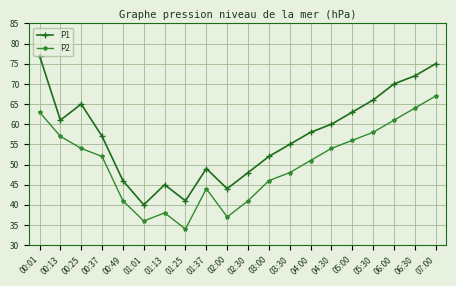

In P1, how many points are higher than both neighbors (excluding endpoints)?

3